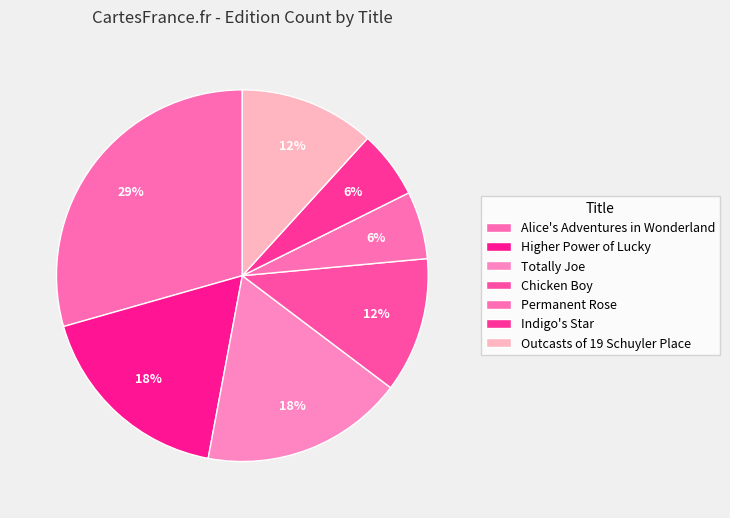

How many slices are in this pie chart?

7